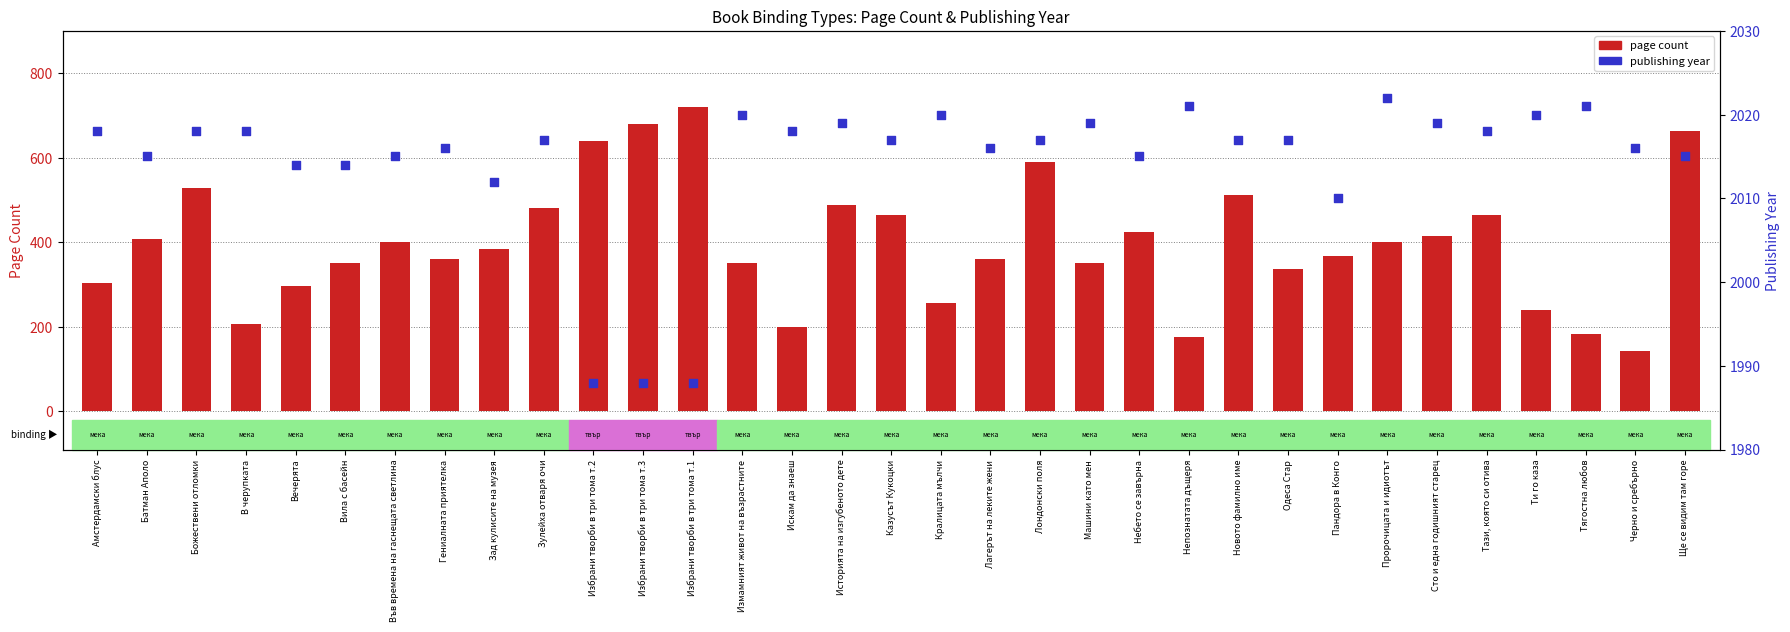

Which series reaches the minimum Y coordinate?

page count